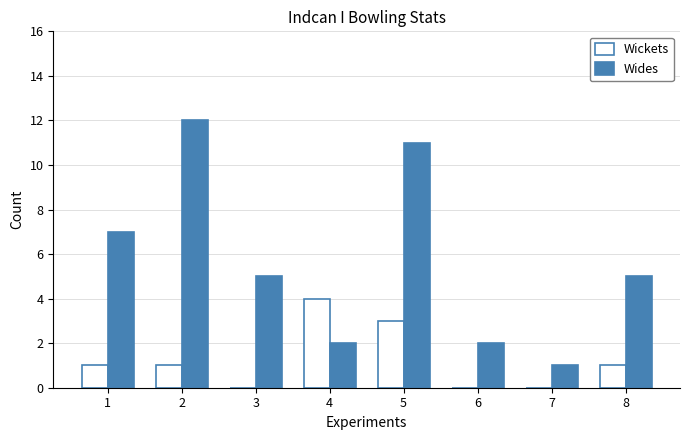

What is the maximum value shown in the chart?

12